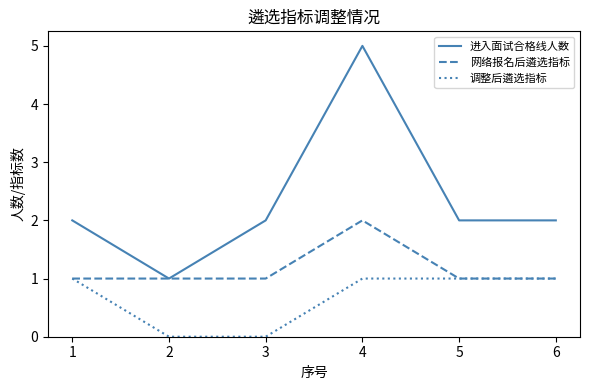

Is this an area chart (filled region under the line)?

No